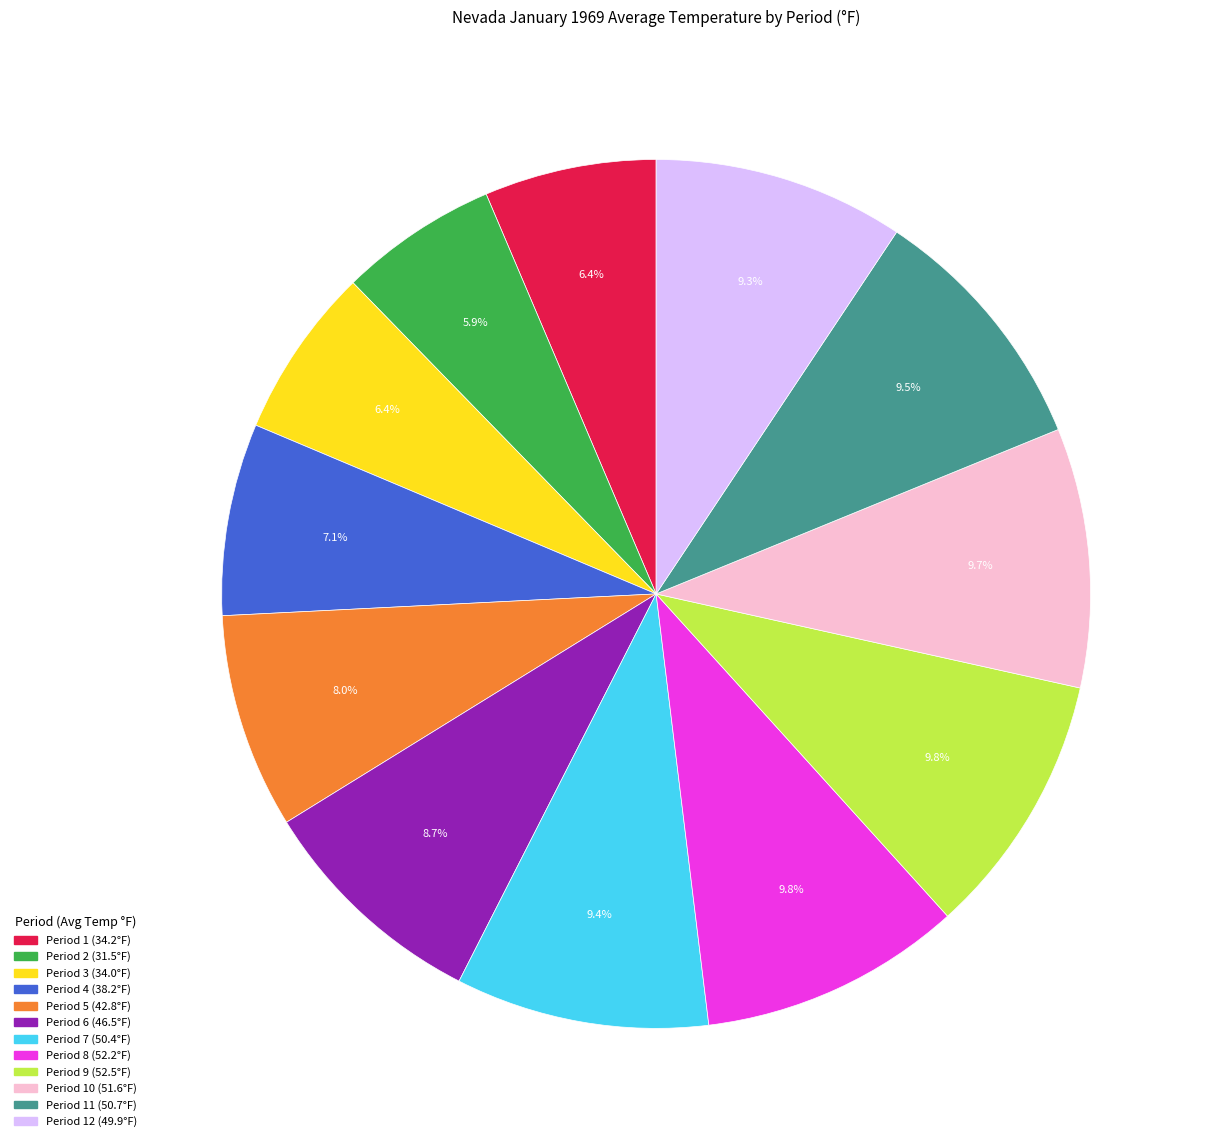

To the nearest percent, what is the average slice percentage?

8%